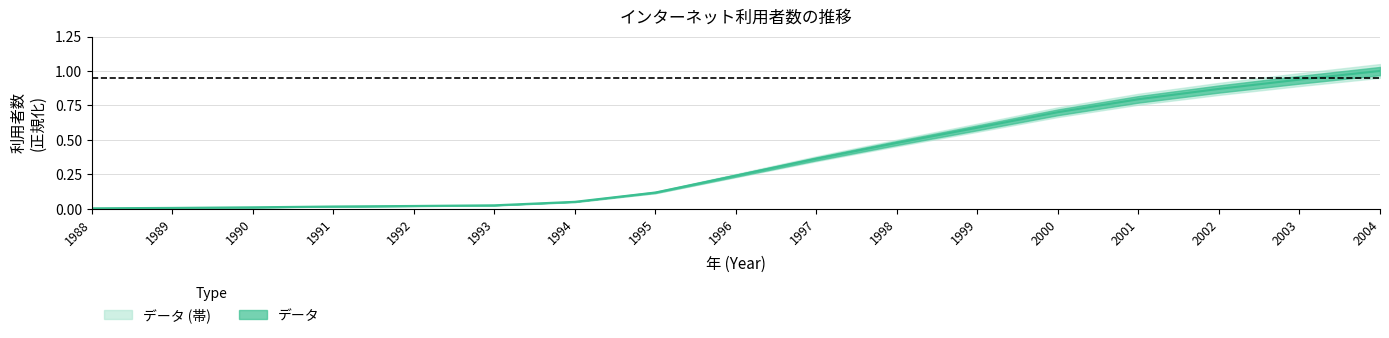

The chart shows a value of 0.0 at 1991. True or false?

False